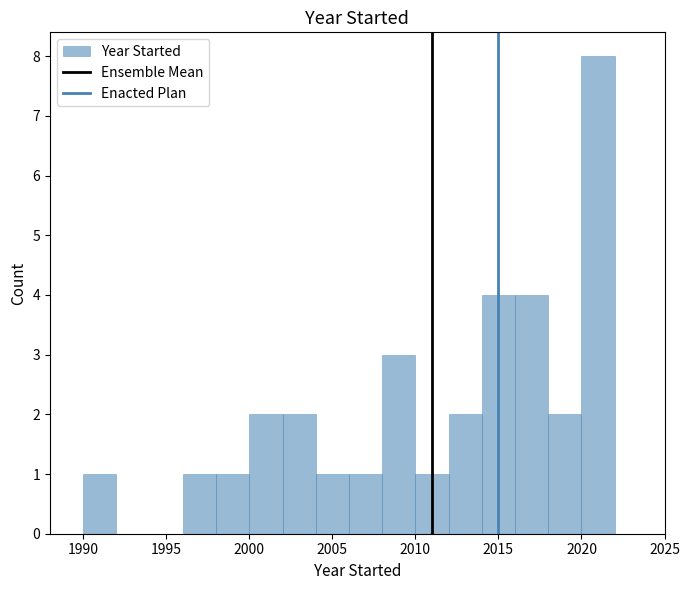

Which range on the x-axis has the tallest bar?

2020 to 2022